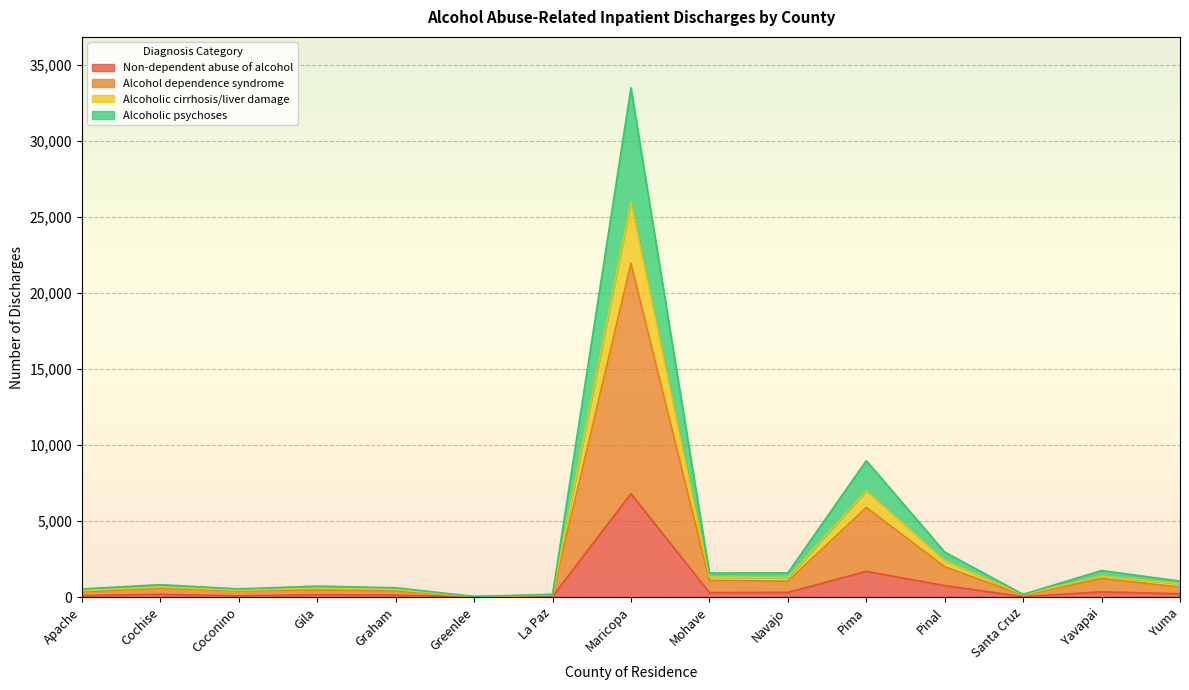

What is the highest value of the Non-dependent abuse of alcohol series?

6804